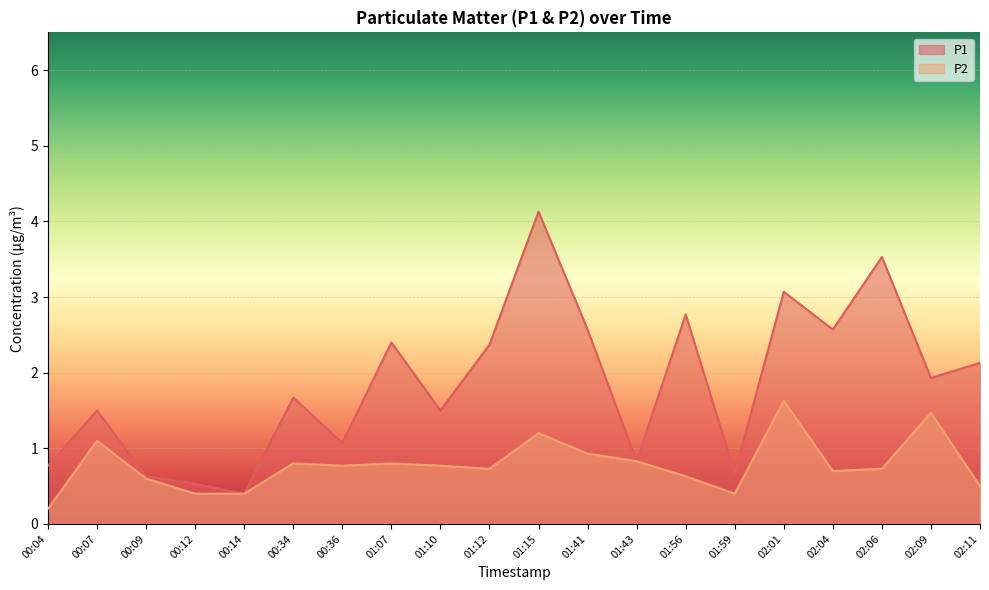

In P1, how many points are lower than both neighbors (excluding endpoints)?

7